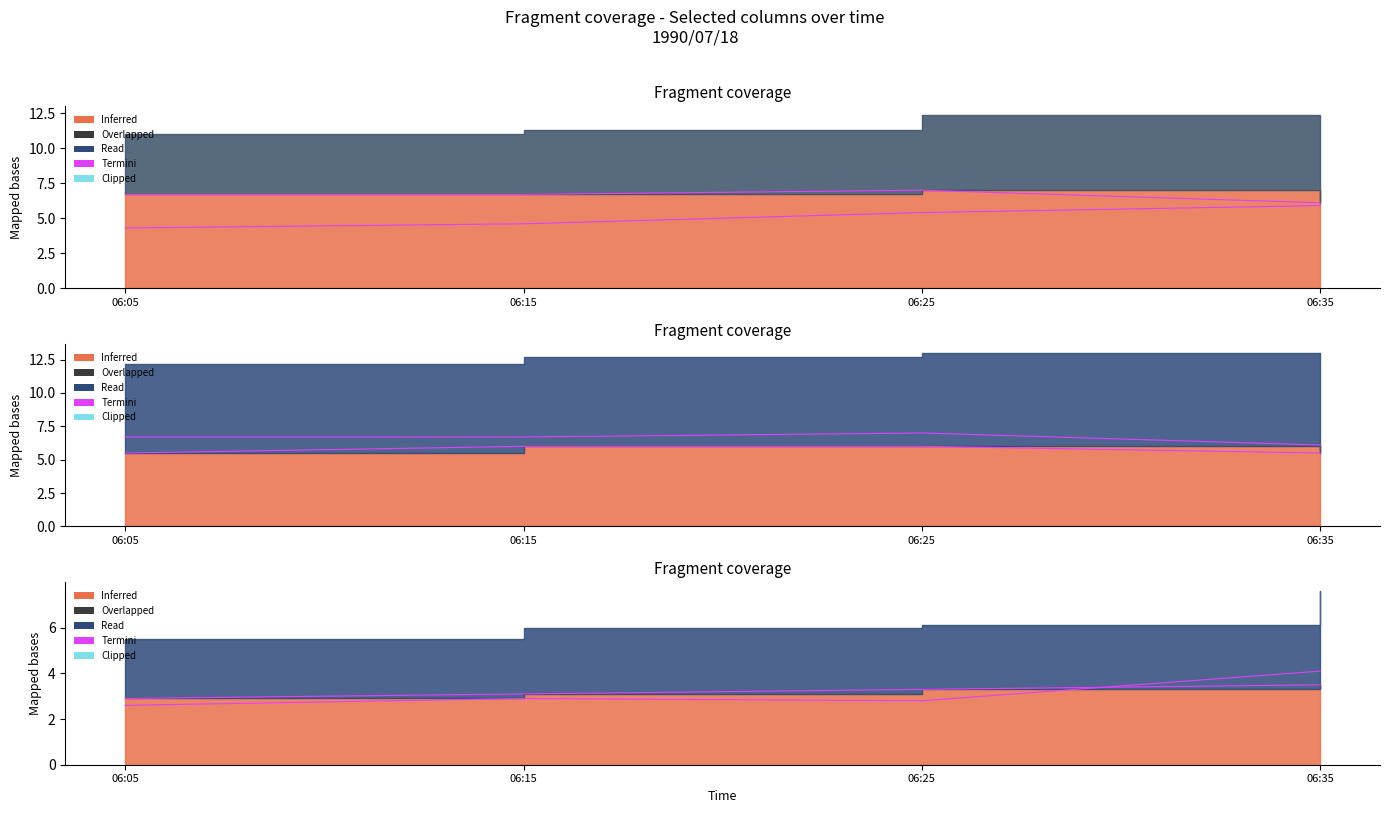

How many lines are shown in the chart?

6